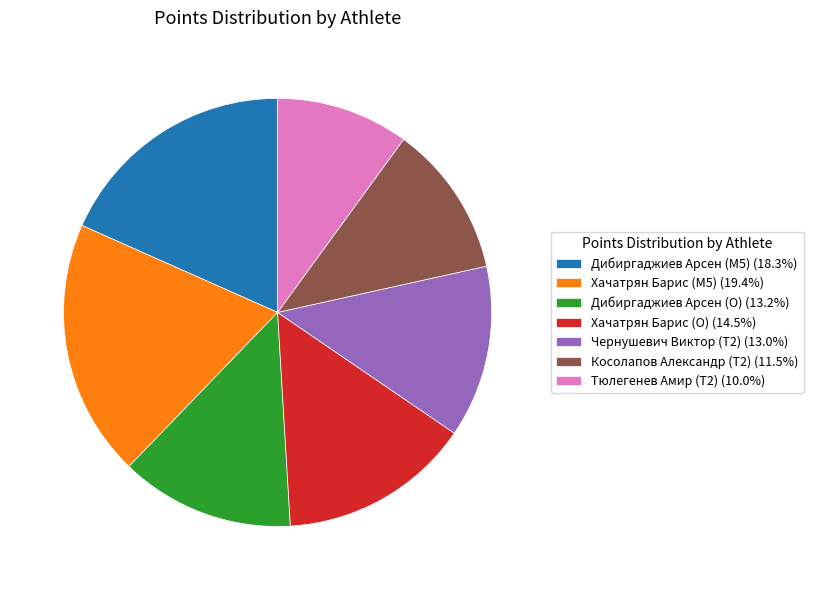

Do Хачатрян Барис (O) (14.5%) and Тюлегенев Амир (T2) (10.0%) together represent more than half of the pie?

No